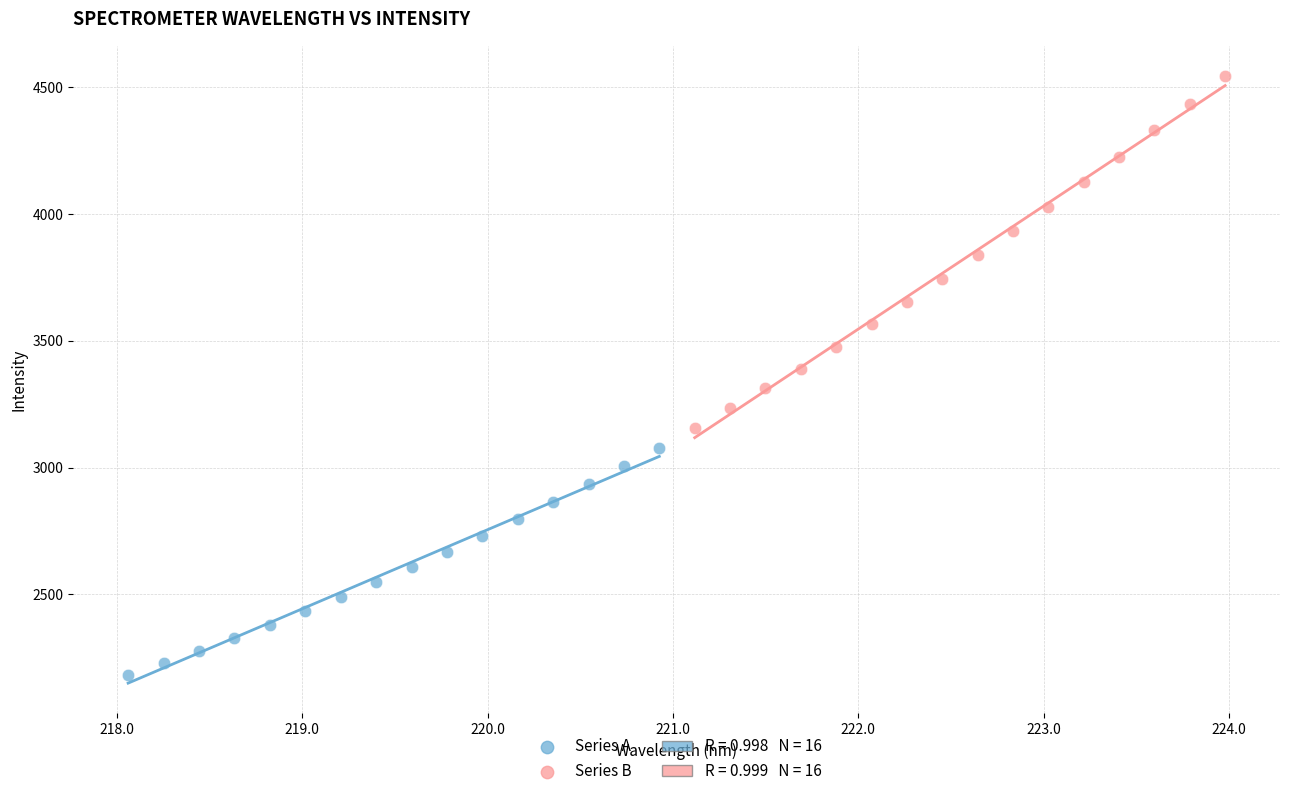

Which series has the largest Y range (max minus min)?

Series B